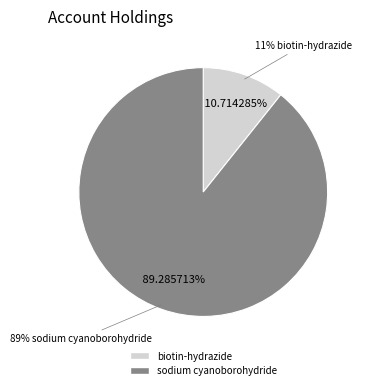

What portion of the pie excludes sodium cyanoborohydride?

10.7%